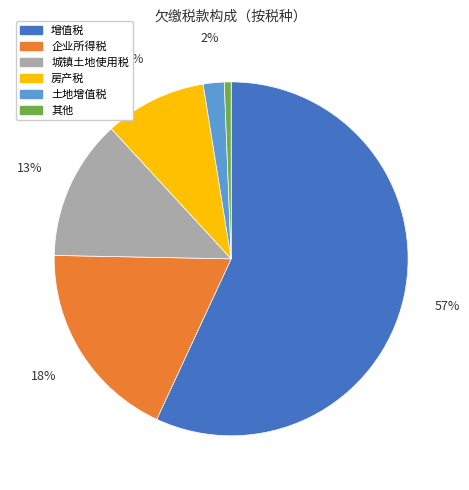

To the nearest percent, what is the difference between the largest and smallest slice percentages?

56%